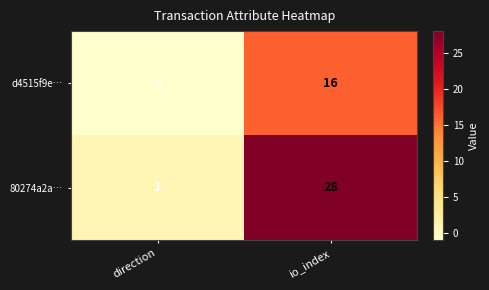

What is the average value of the d4515f9e… series?

8